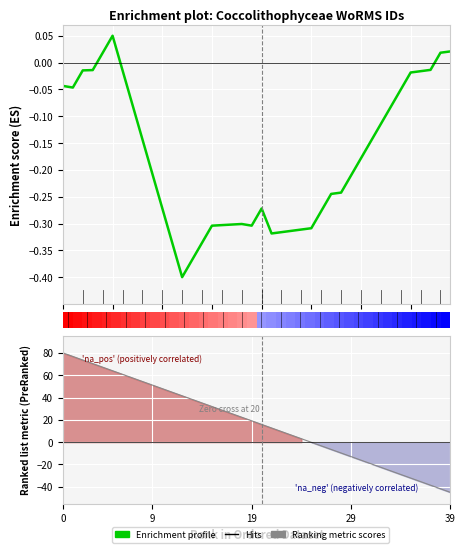

What is the sum of all values?

-7.1